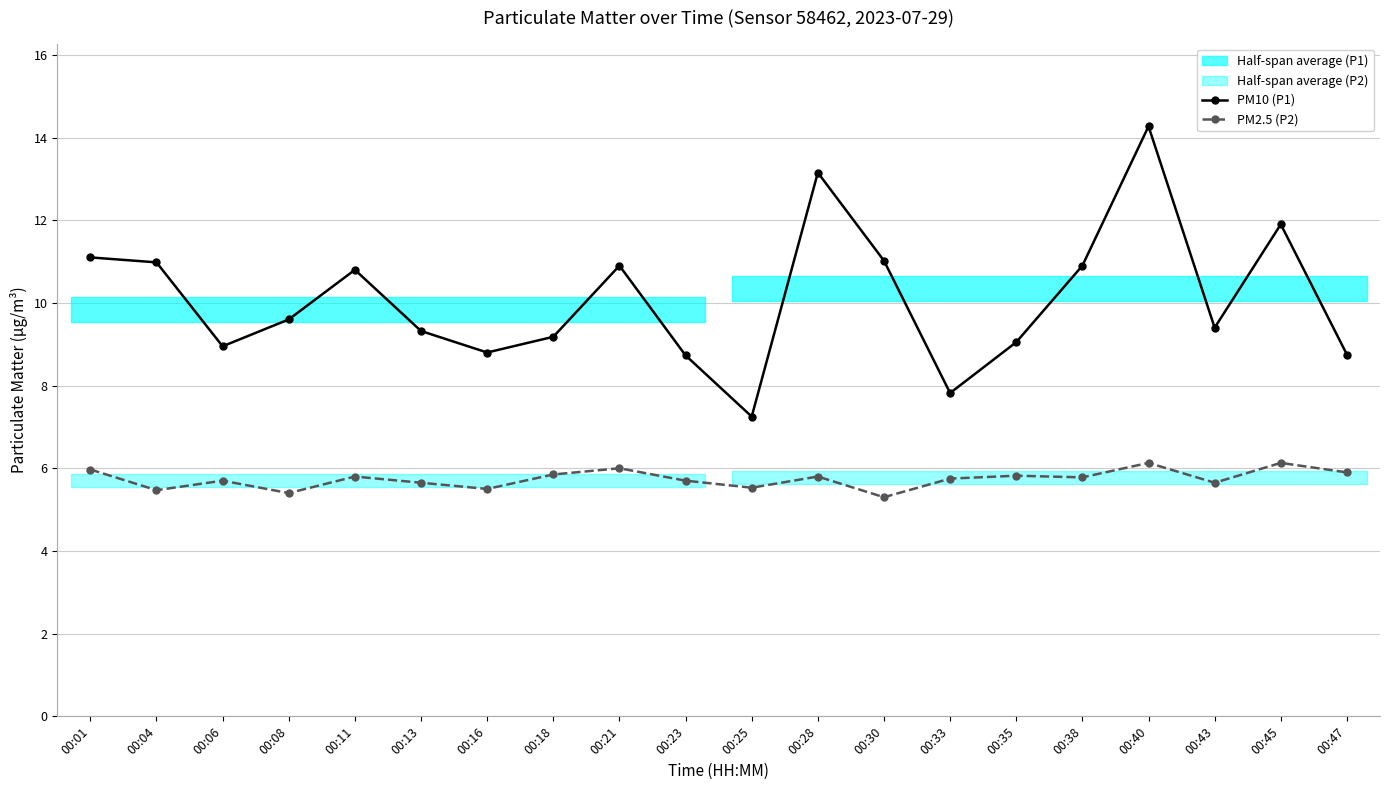

The PM10 (P1) series shows 8.7 at 00:23. True or false?

True